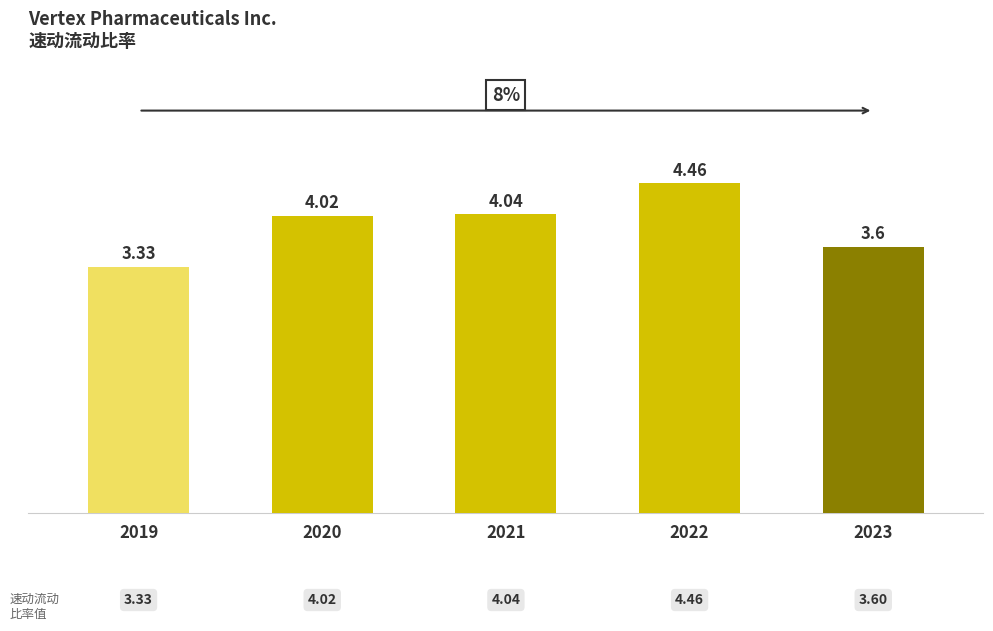

Which category has the highest value across all series?

2022